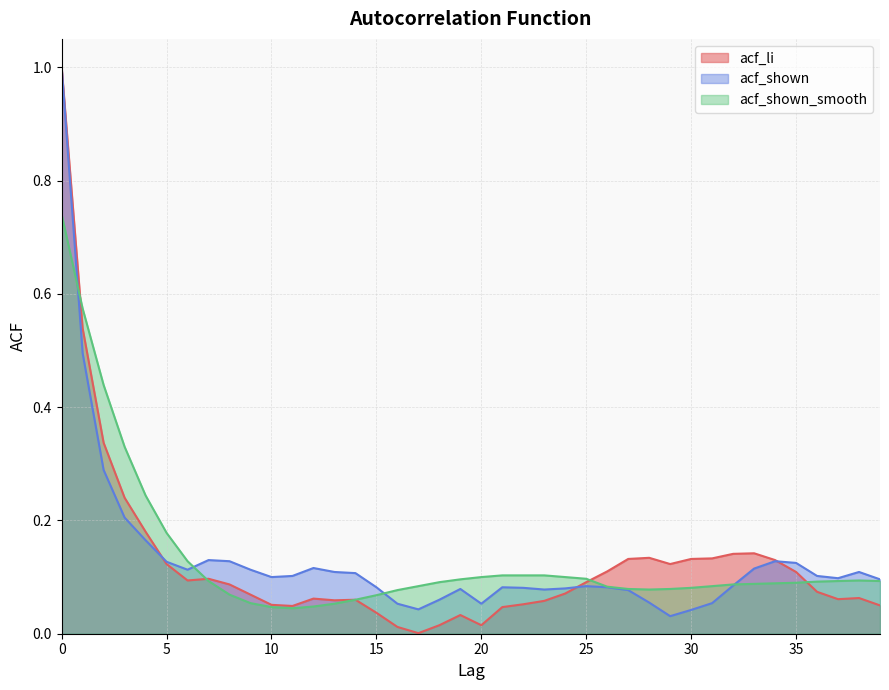

Which label corresponds to the smallest value in the chart?

17